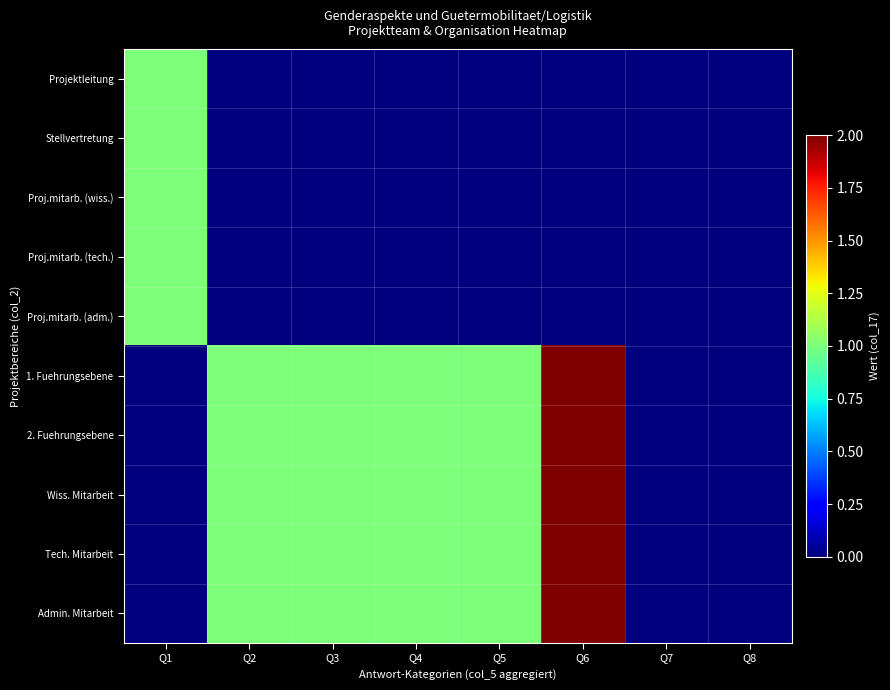

At which category is the sum across all series the highest?

Q6